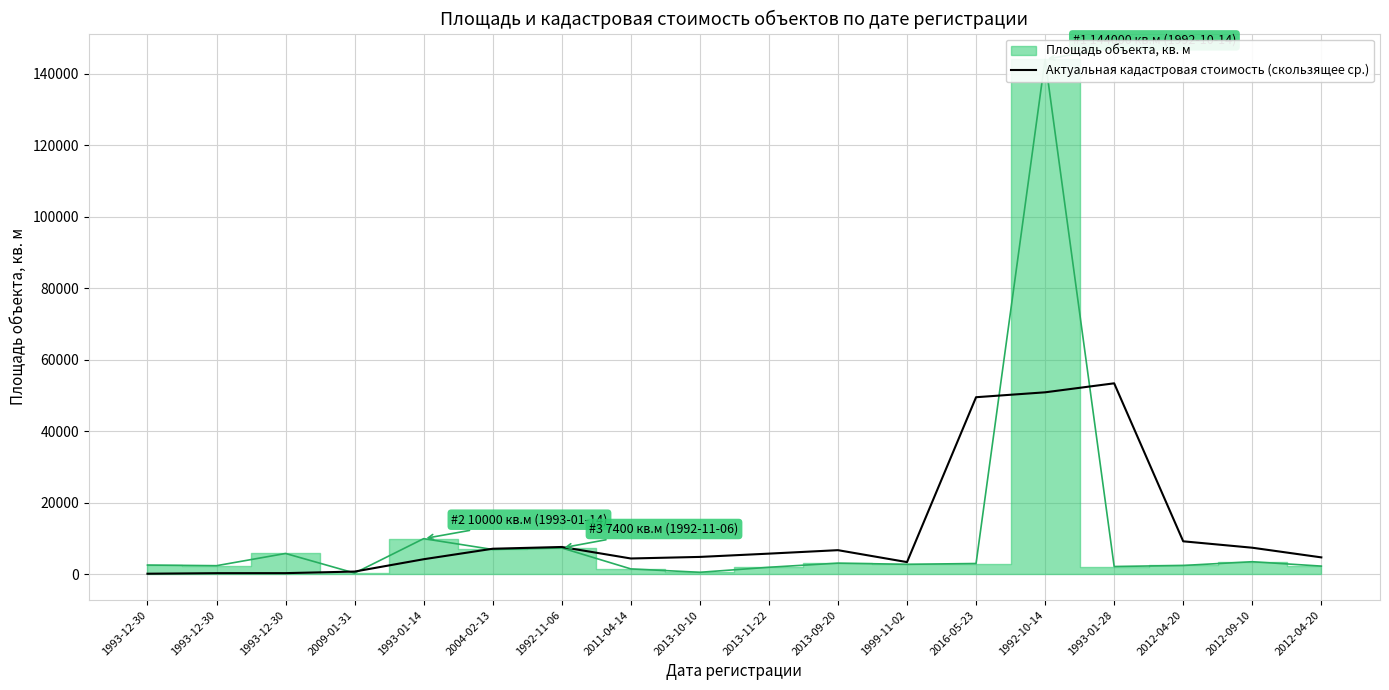

What is the change in value from 1993-12-30 to 2012-04-20?

+4405.1